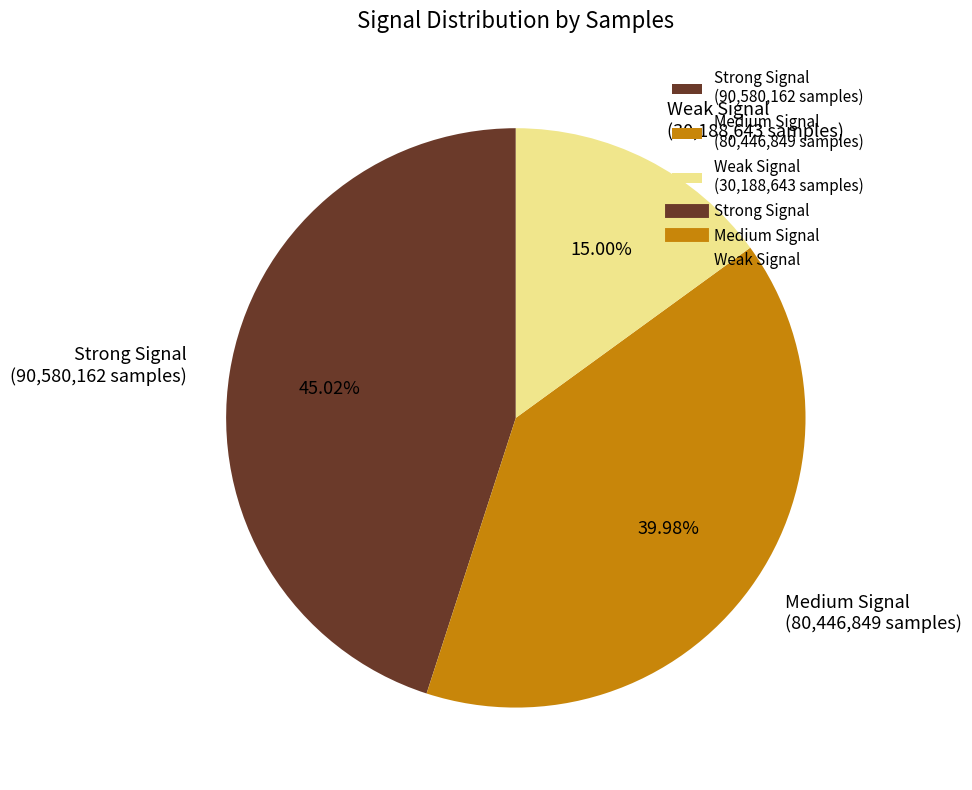

Is Weak Signal (30,188,643 samples) the majority of the pie?

No